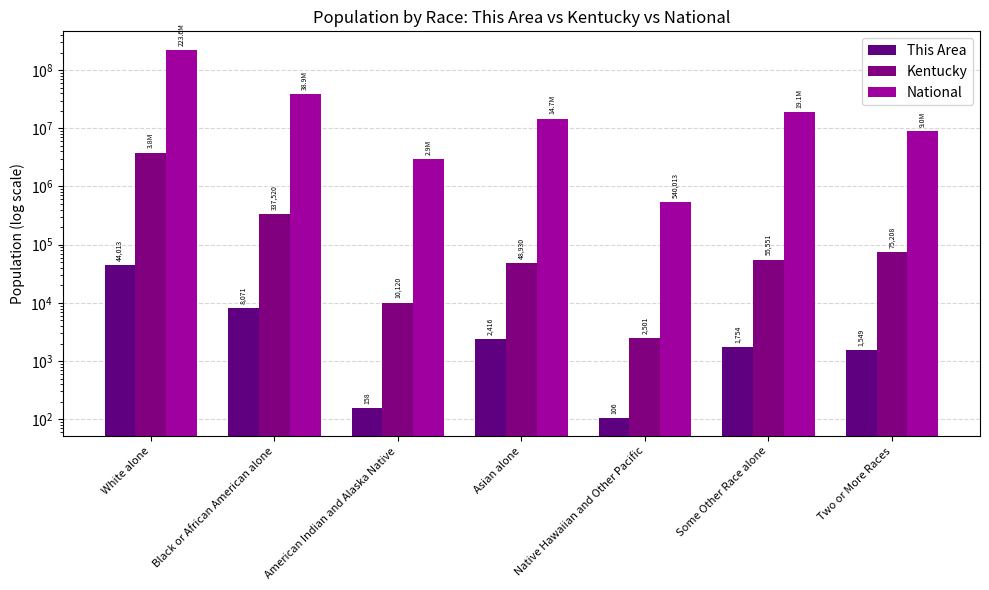

Are the bars horizontal?

No